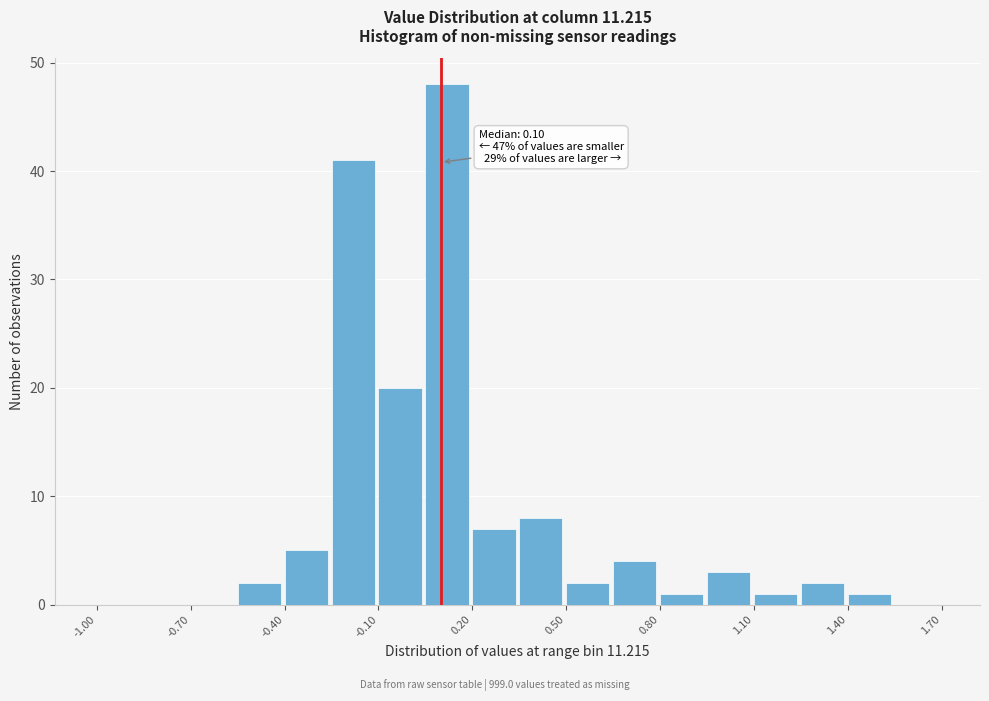

Around what value on the x-axis is the tallest bar? Give the approximate position of its centre, as read against the axis.

0.10